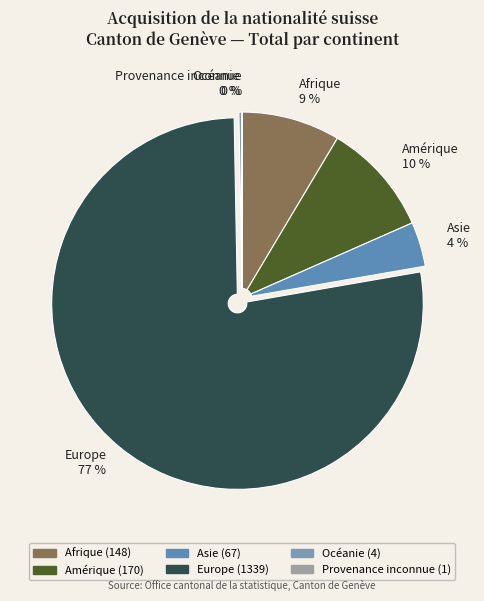

Does any single category account for the majority?

Yes